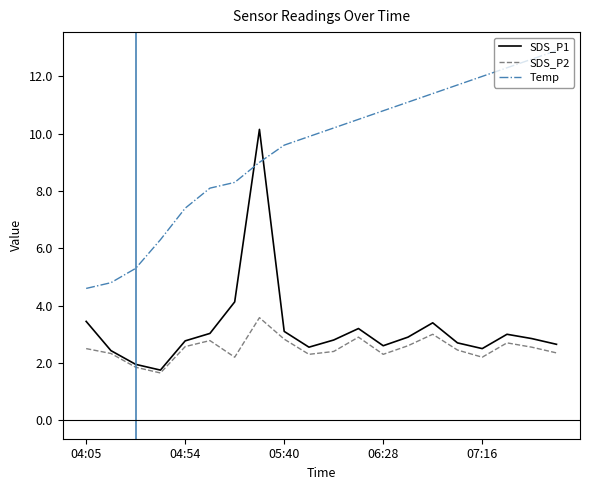

Which series has the largest total across all categories?

Temp